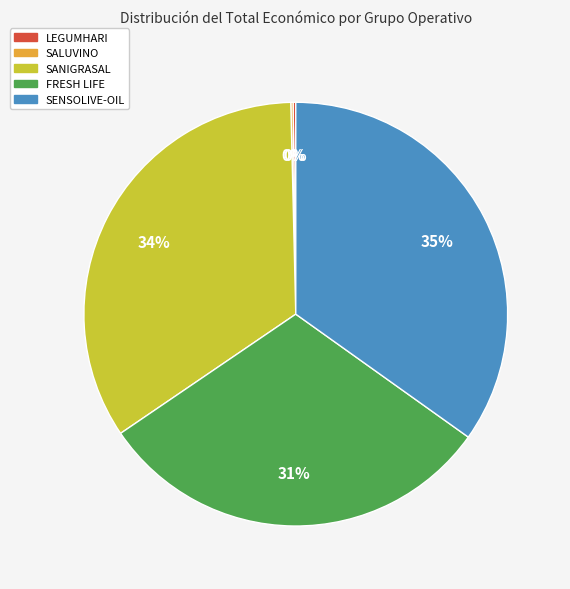

Which category has the biggest portion of the pie?

SENSOLIVE-OIL